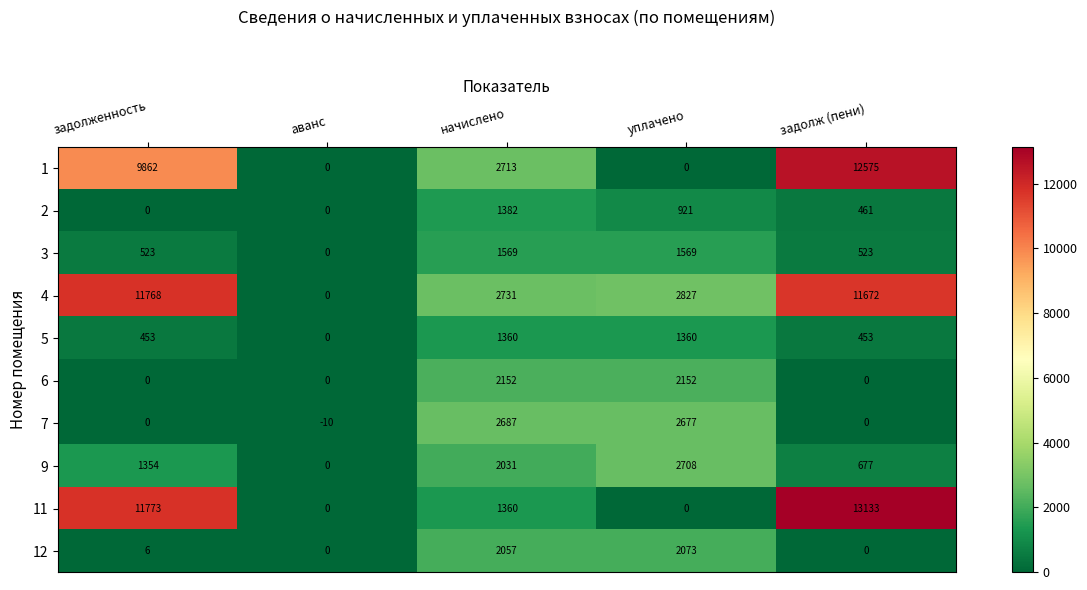

At which label does 2 first exceed 461?

начислено